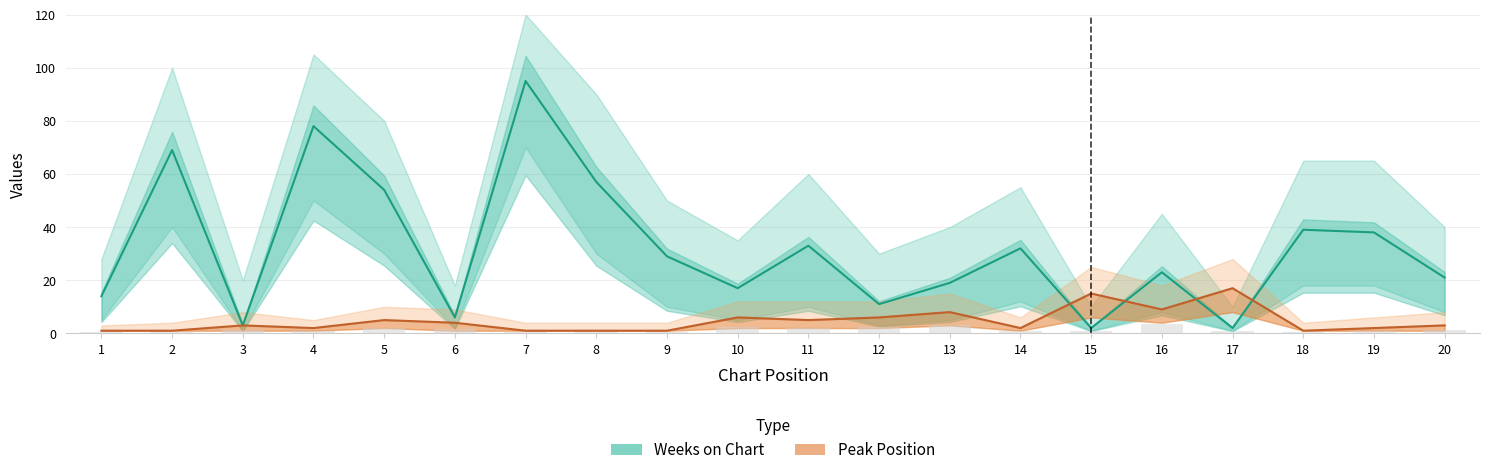

List the series in order of their peak value, lowest first.

Peak Position, Weeks on Chart